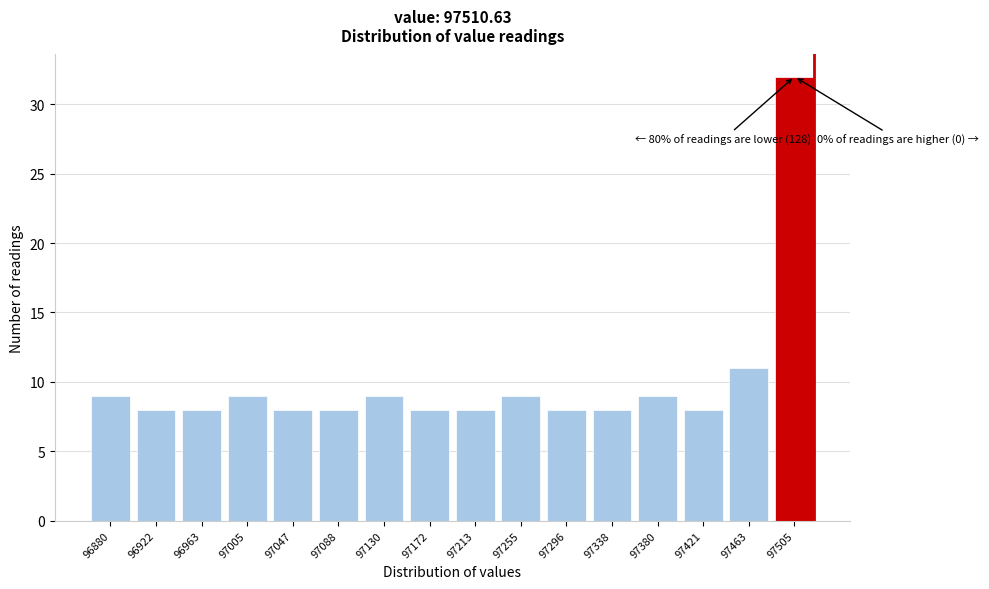

Reading left to right, what are all the values shown in this chart?

96880=9	96922=8	96963=8	97005=9	97047=8	97088=8	97130=9	97172=8	97213=8	97255=9	97296=8	97338=8	97380=9	97421=8	97463=11	97505=32